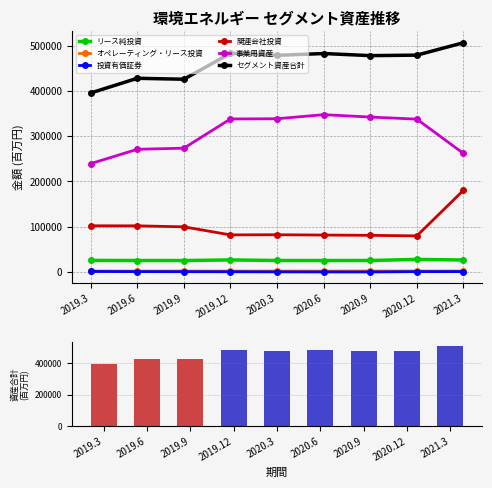

What is the label of the 2nd bar from the right?

2020.12